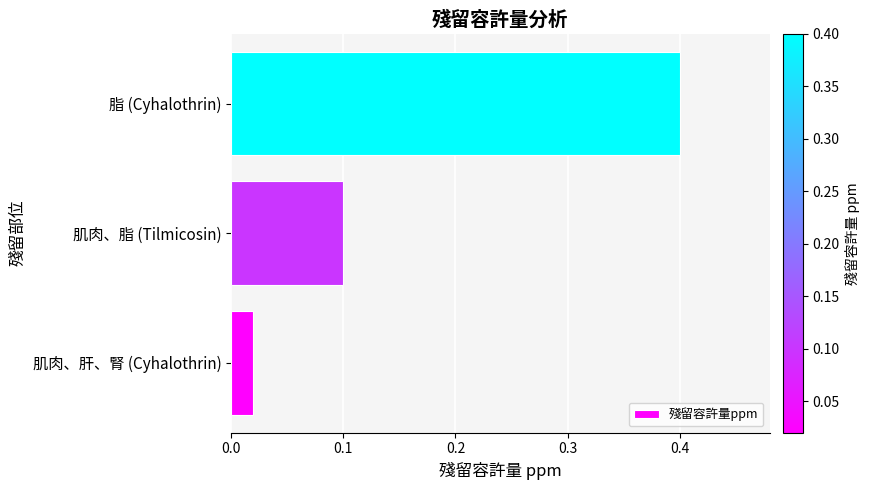

What is the change in value from 肌肉、脂 (Tilmicosin) to 脂 (Cyhalothrin)?

+0.3